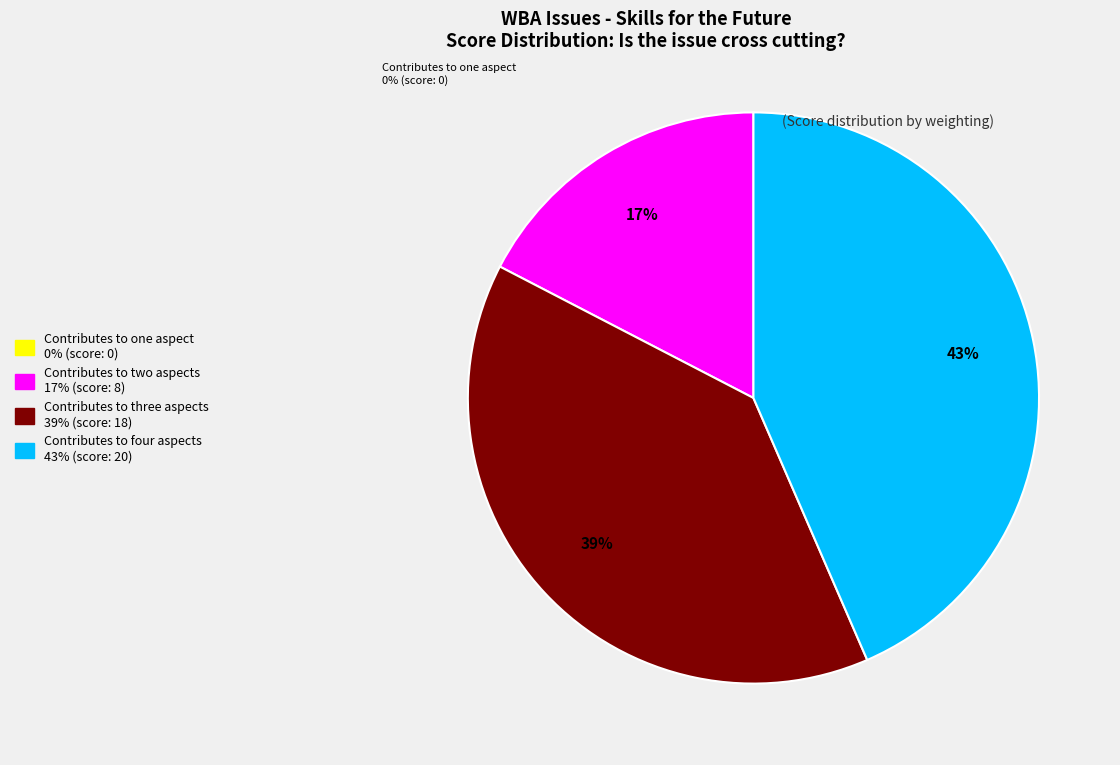

Is it true that Contributes to three aspects is 39% of the pie?

True